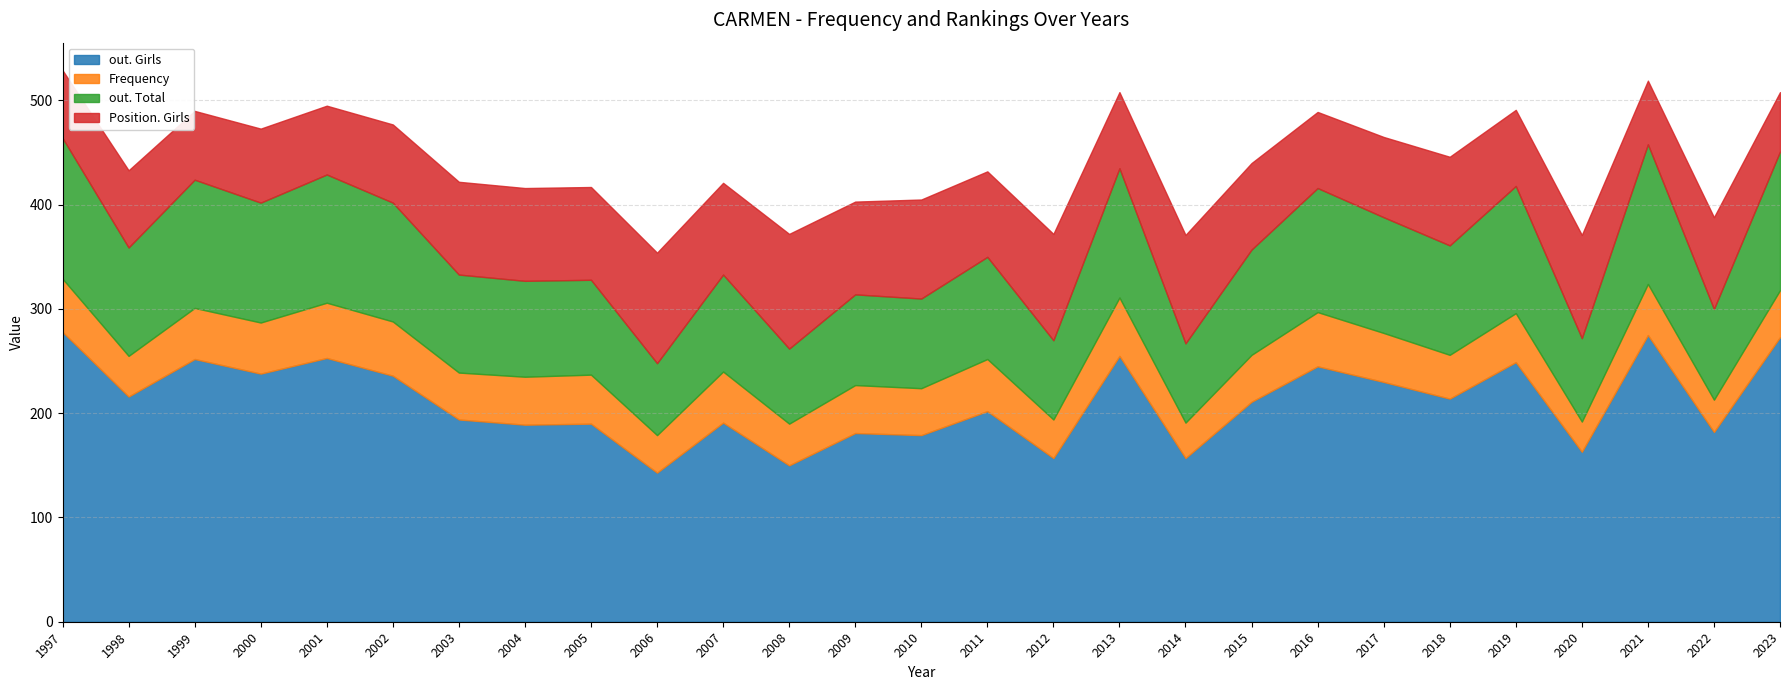

Which series has the largest total across all categories?

out. Girls